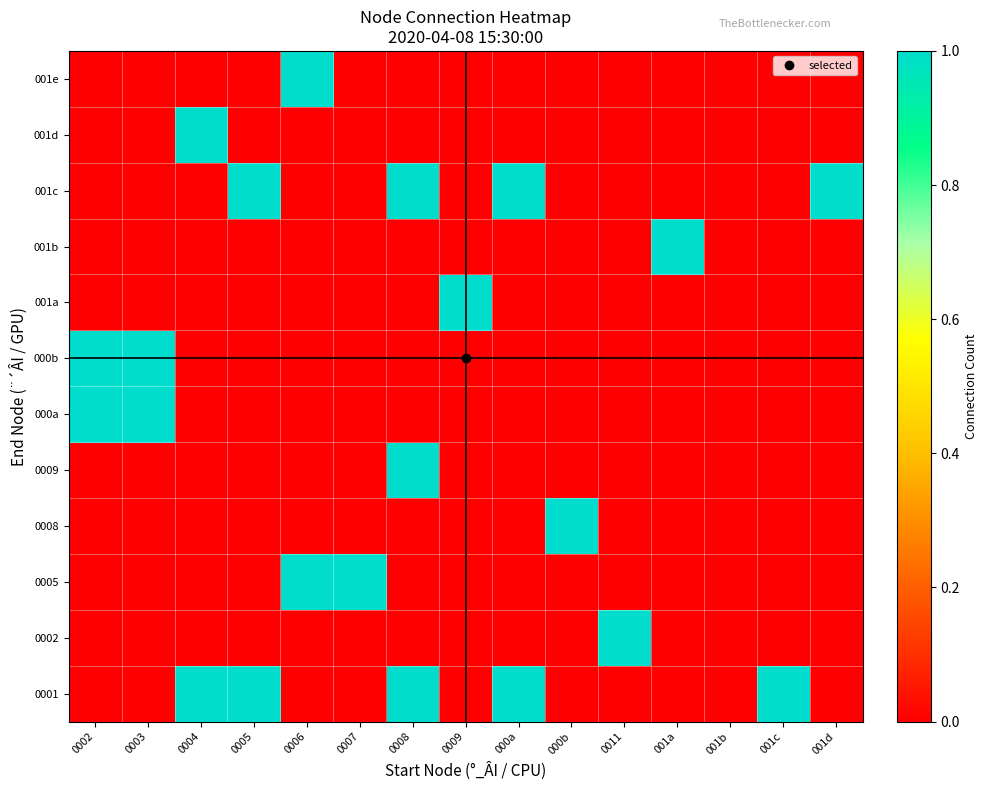

What is the spread (max minus min) of values at 0003?

1